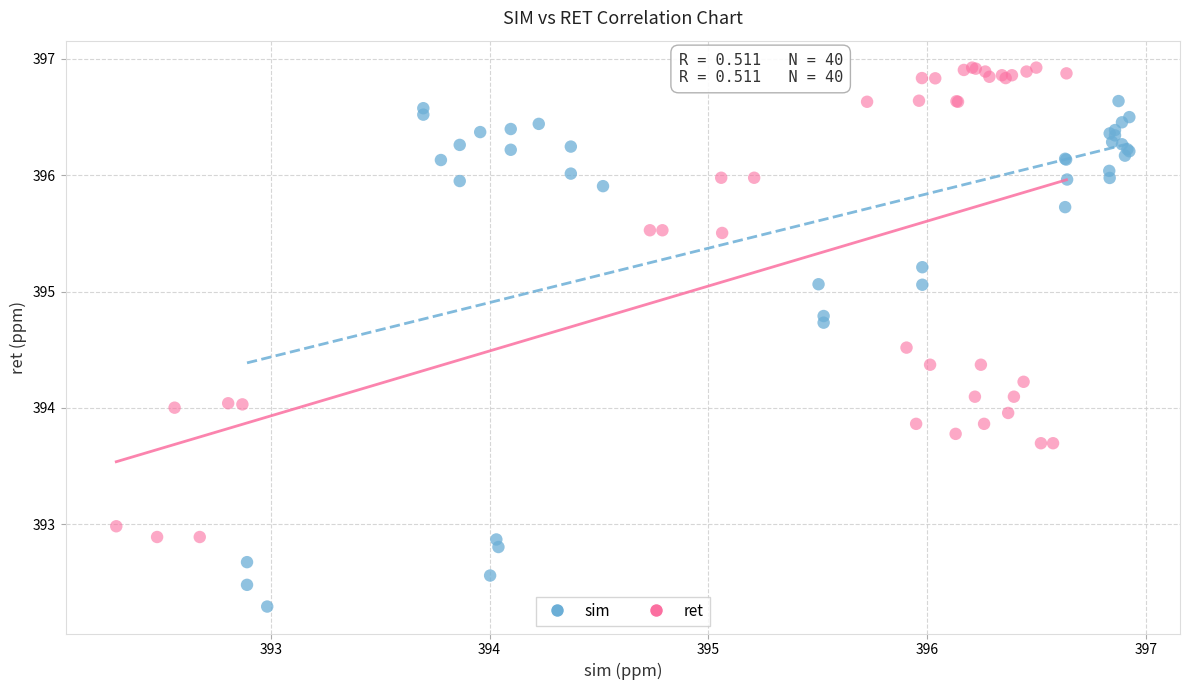

Which series contains the highest Y value?

ret